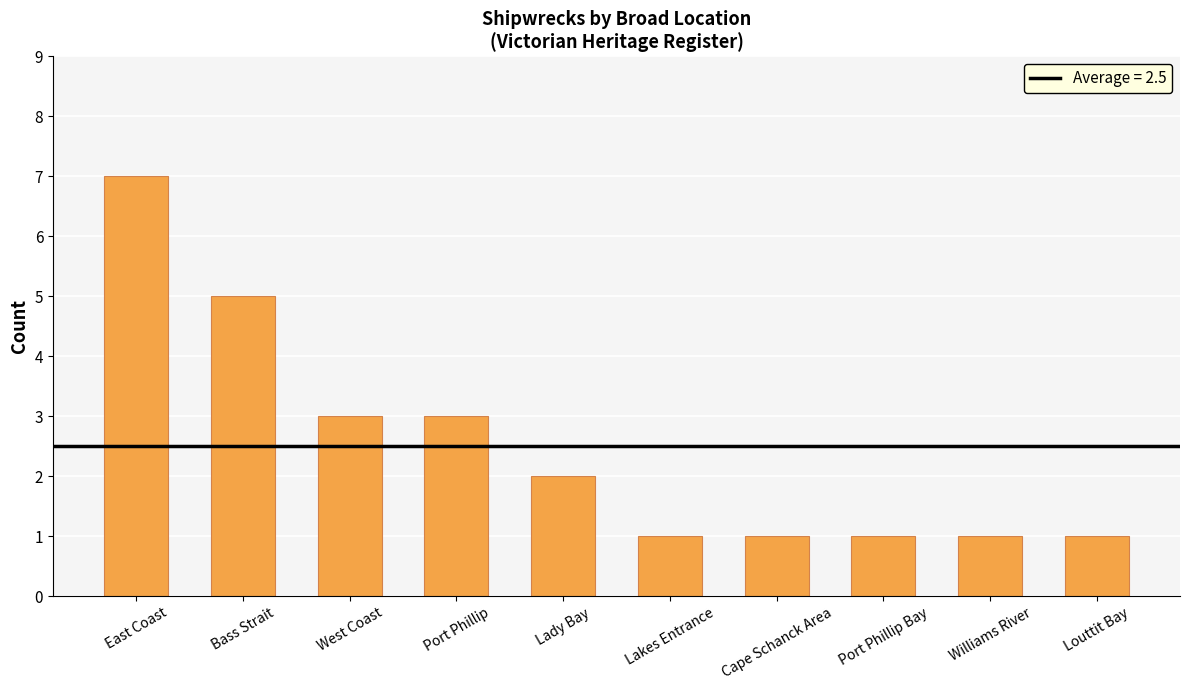

What is the label of the 5th bar from the right?

Lakes Entrance